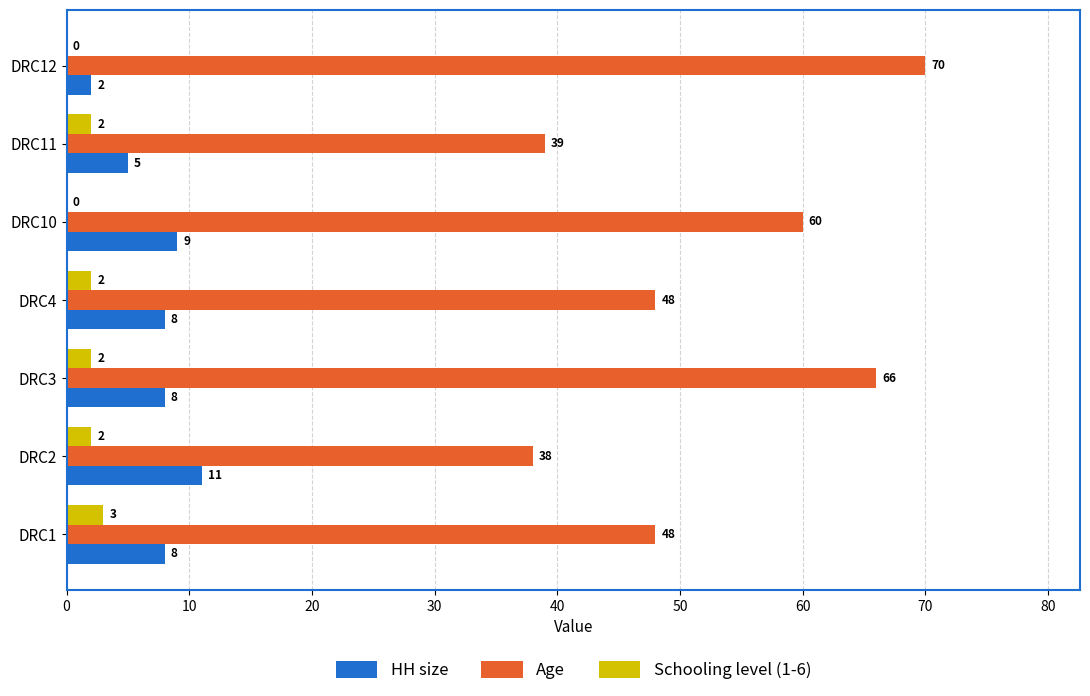

True or false: Age has a value of 38 at DRC2.

True